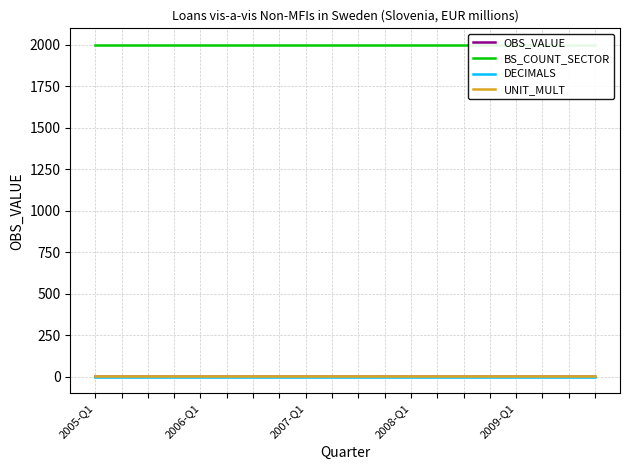

Reading left to right, list all the values displayed in this chart.

OBS_VALUE: 0.0	0.0	0.0	0.0	0.0	0.1	0.1	0.1	0.0	0.0	0.0	0.1	0.1	0.1	0.1	0.0	0.0	0.0	0.1	0.1
BS_COUNT_SECTOR: 2000.0	2000.0	2000.0	2000.0	2000.0	2000.0	2000.0	2000.0	2000.0	2000.0	2000.0	2000.0	2000.0	2000.0	2000.0	2000.0	2000.0	2000.0	2000.0	2000.0
DECIMALS: 0.0	0.0	0.0	0.0	0.0	0.0	0.0	0.0	0.0	0.0	0.0	0.0	0.0	0.0	0.0	0.0	0.0	0.0	0.0	0.0
UNIT_MULT: 6.0	6.0	6.0	6.0	6.0	6.0	6.0	6.0	6.0	6.0	6.0	6.0	6.0	6.0	6.0	6.0	6.0	6.0	6.0	6.0